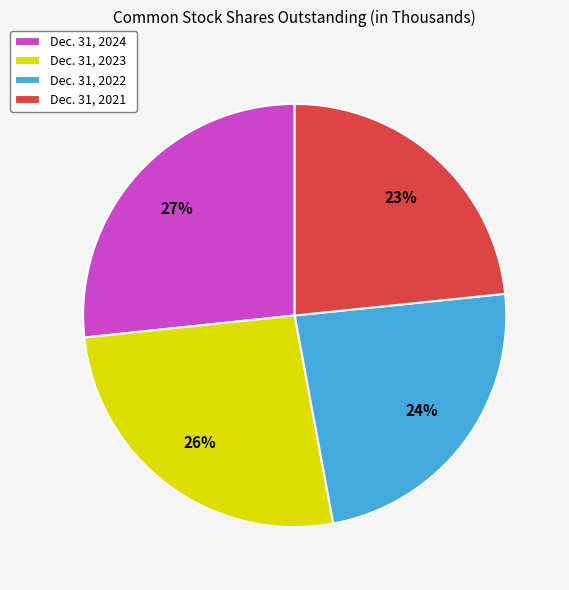

Rank the categories by value from highest to lowest.

Dec. 31, 2024, Dec. 31, 2023, Dec. 31, 2022, Dec. 31, 2021